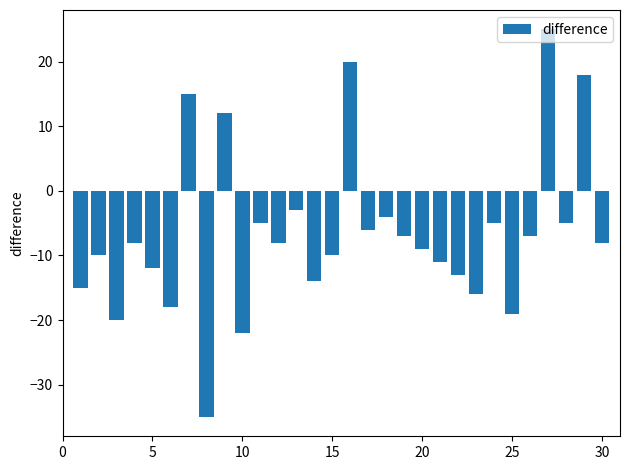

What is the value of the 28th bar from the left?

-5